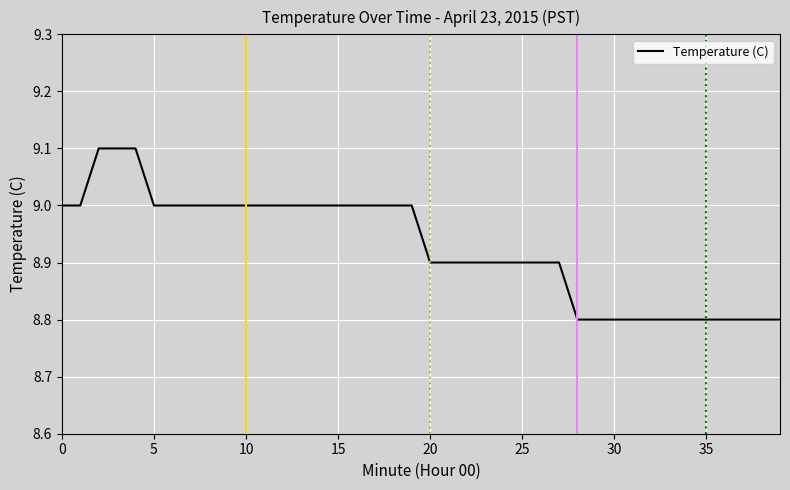

What is the difference between the maximum and minimum values?

0.3